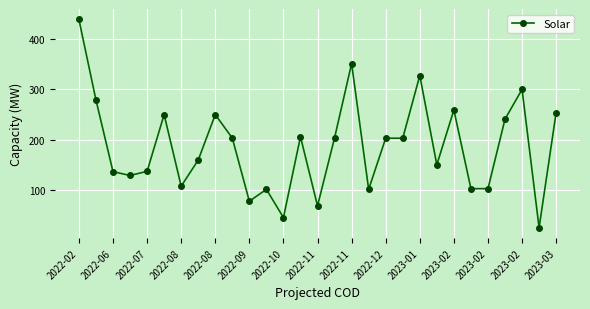

Does the chart have visible grid lines?

Yes